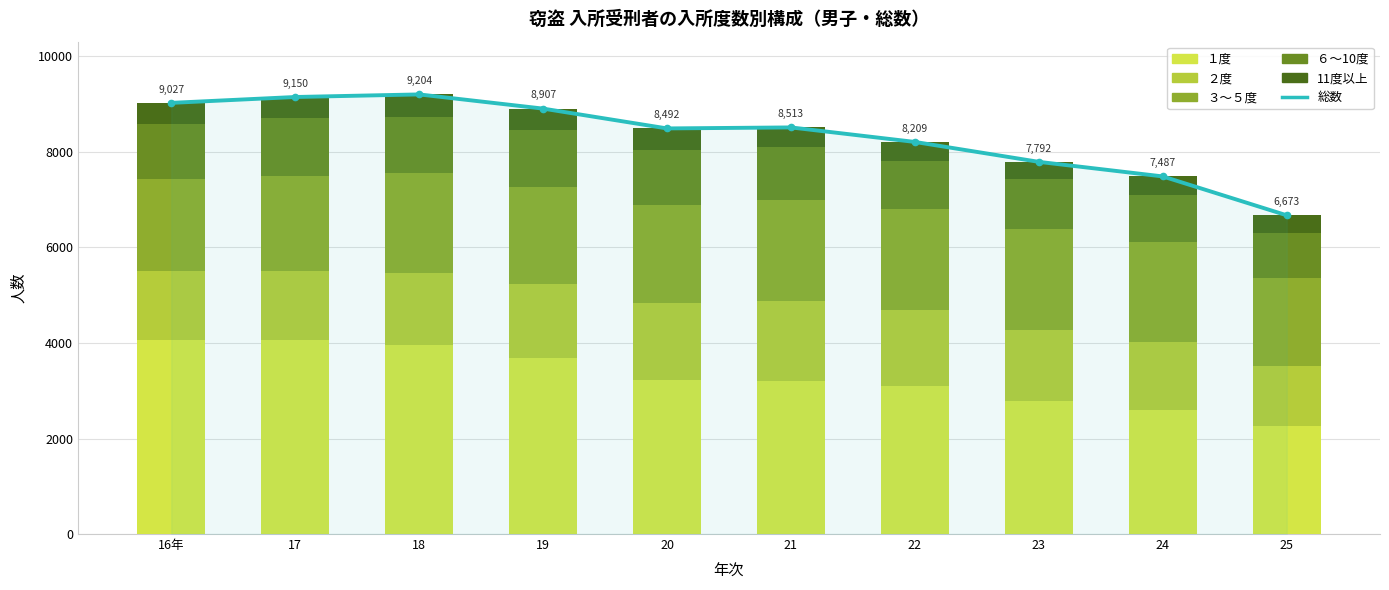

What is the label of the 7th bar from the left?

22